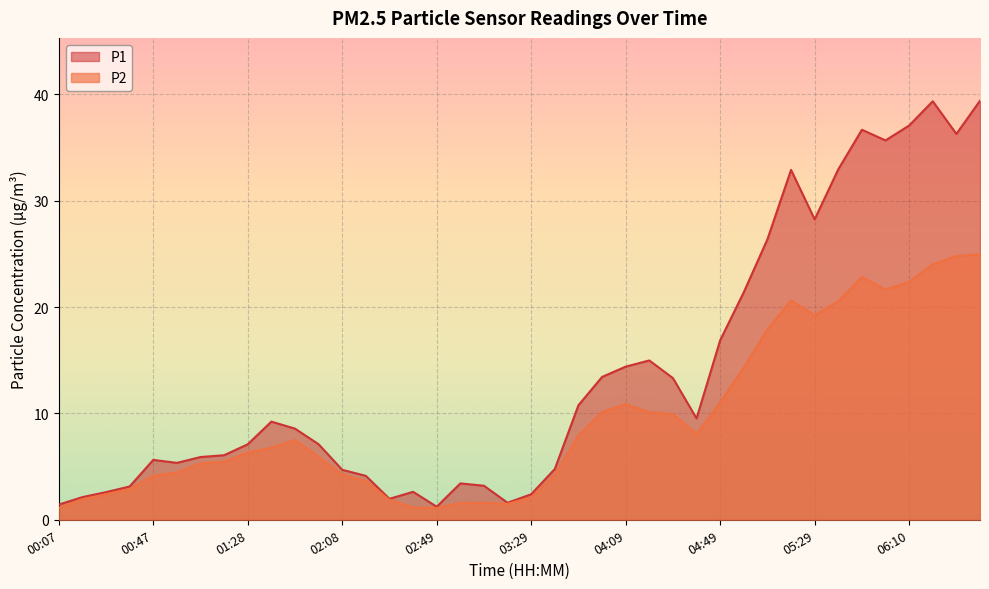

Between 02:49 and 03:49, which series saw the biggest shift?

P1